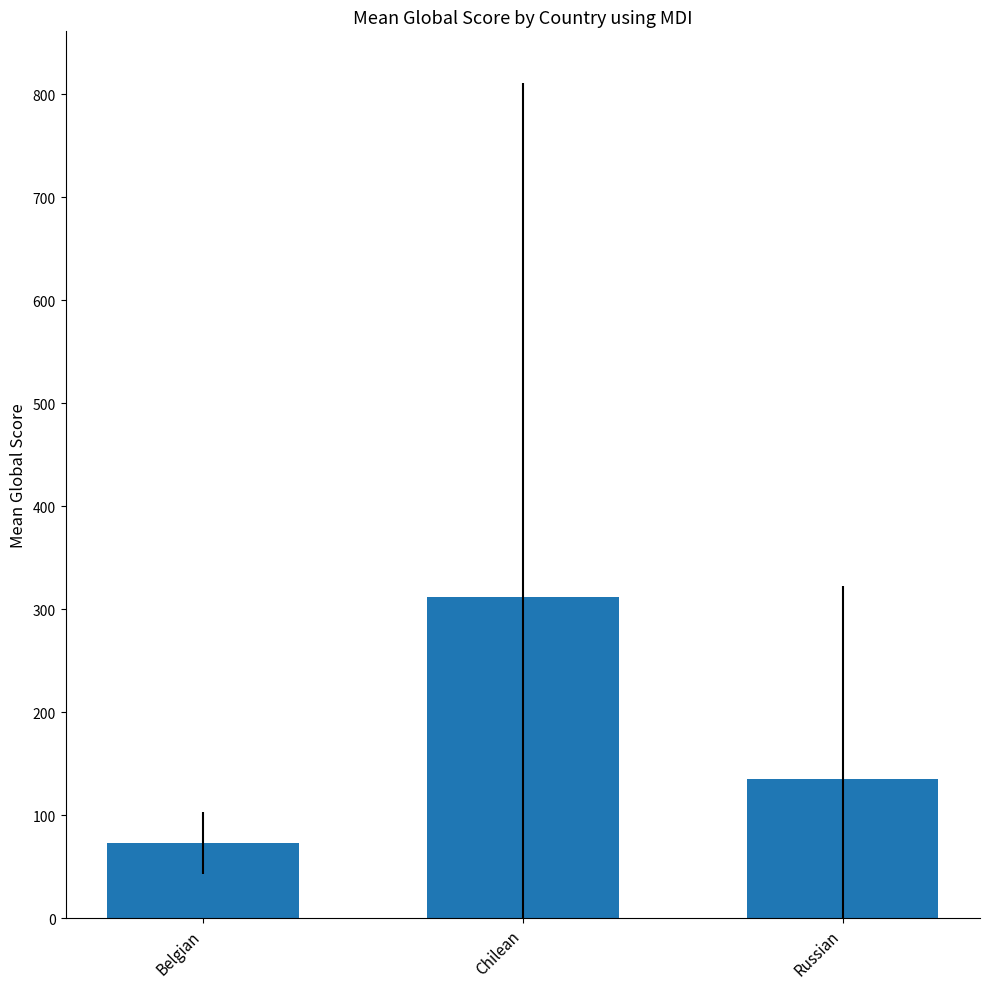

The value at Russian is 135.4. True or false?

True